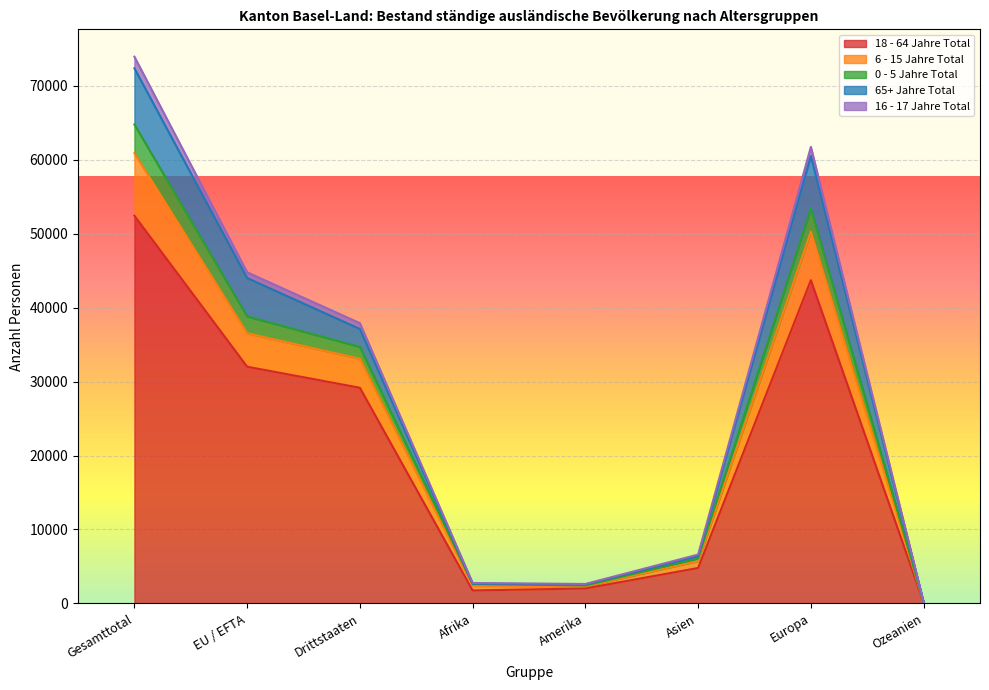

Which category has the highest value in the 18 - 64 Jahre Total series?

Gesamttotal